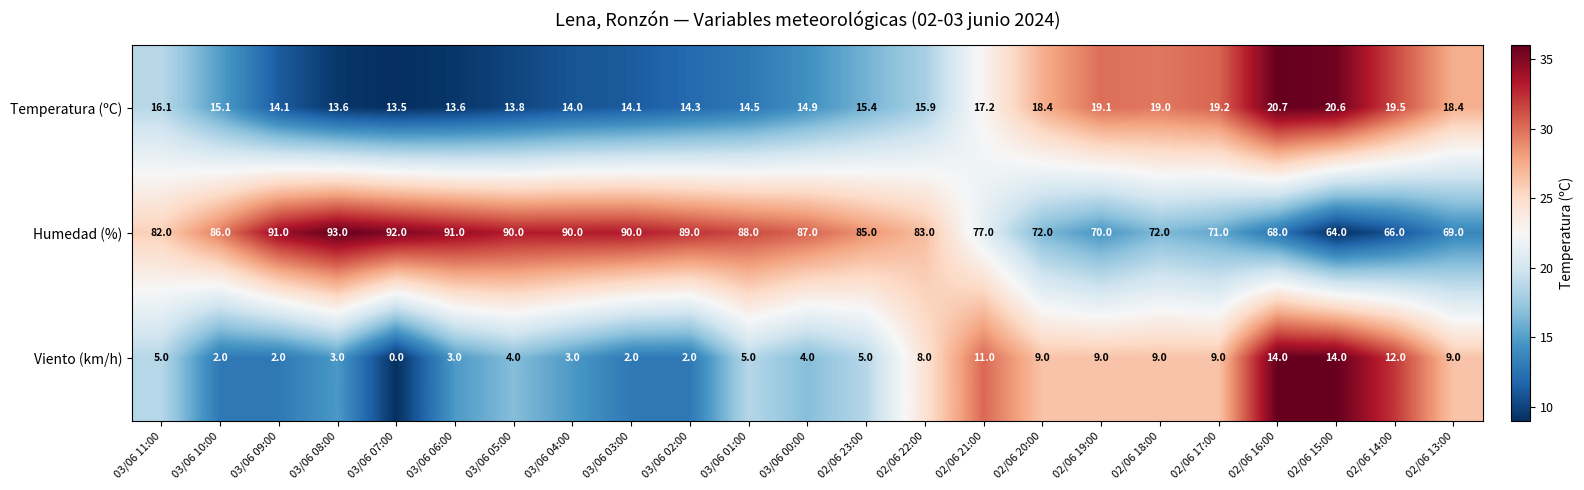

Rank the series at 02/06 17:00 from highest to lowest value.

Humedad (%), Temperatura (ºC), Viento (km/h)